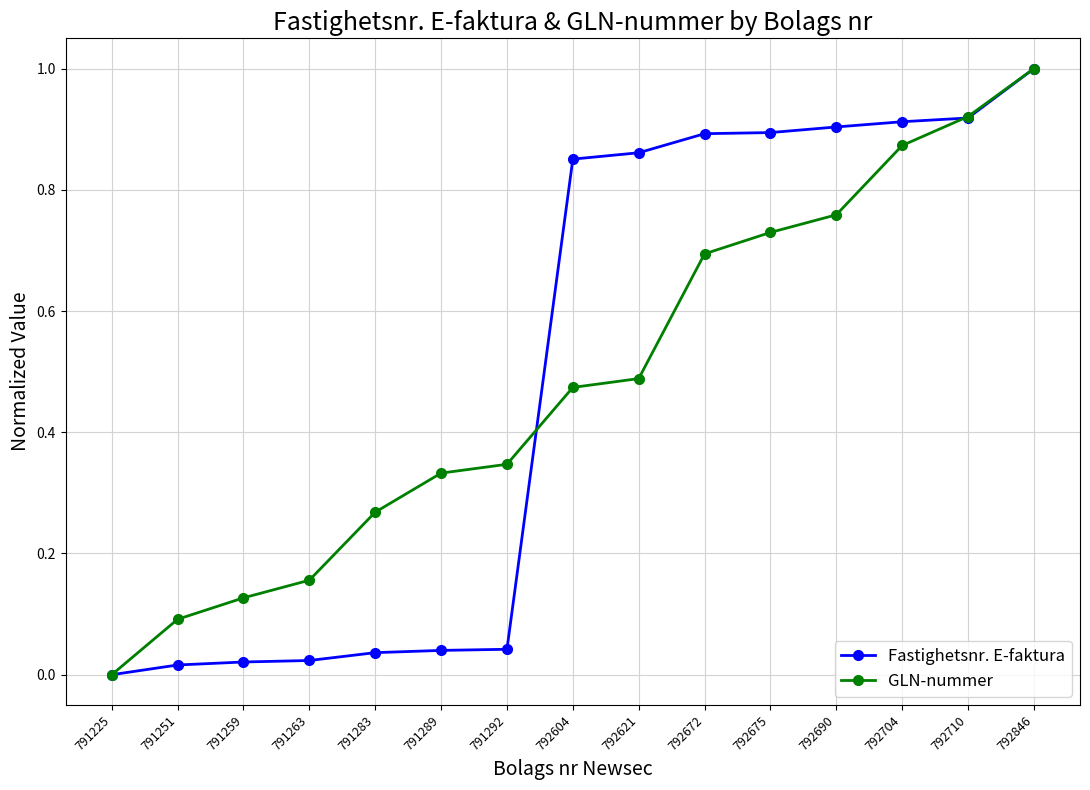

Is it true that GLN-nummer equals 0.4 at 792672?

False